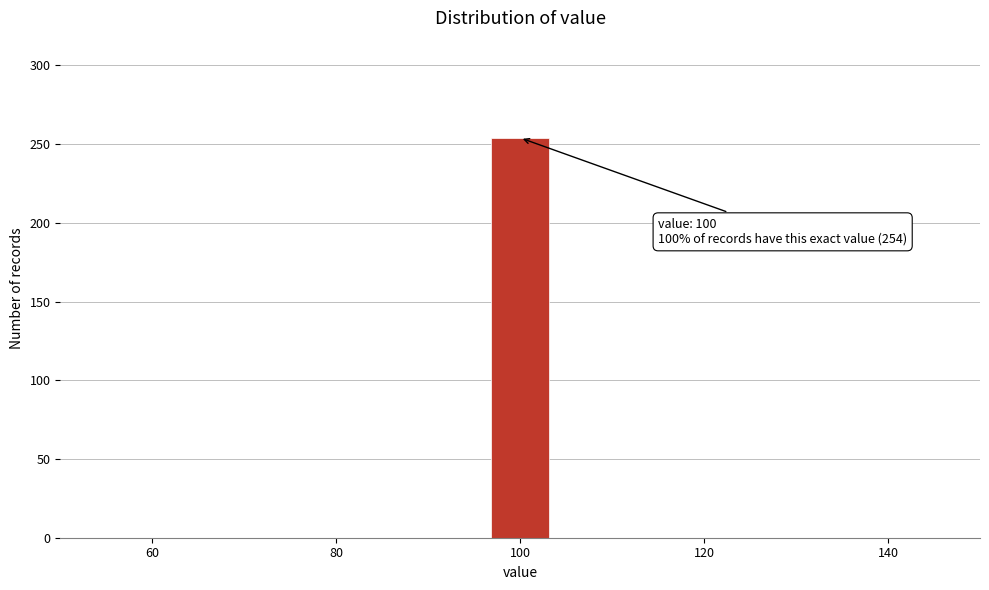

Around what value on the x-axis is the tallest bar? Give the approximate position of its centre, as read against the axis.

100